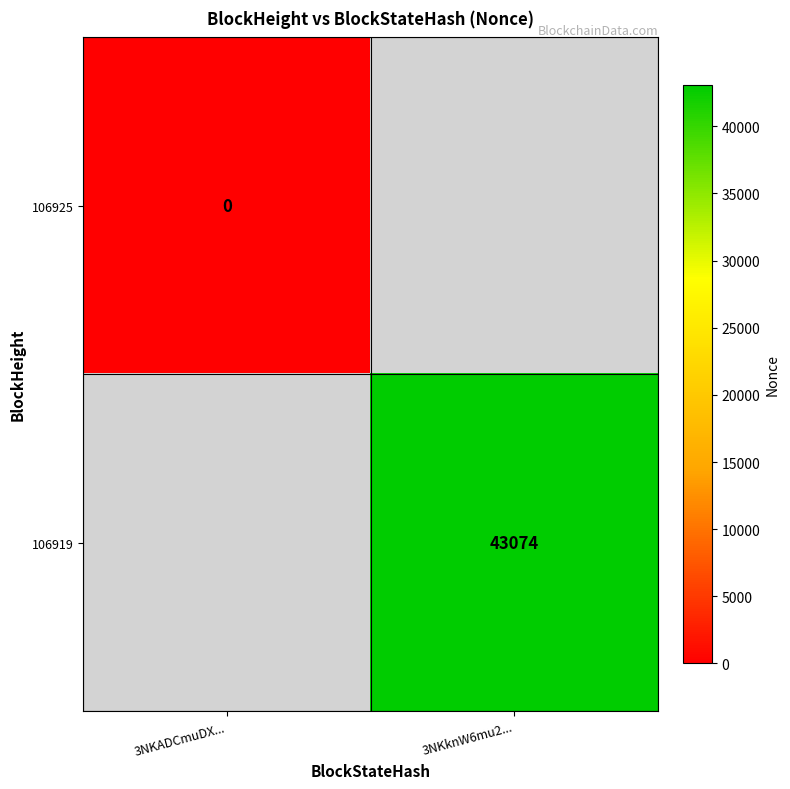

The value of 106919 at 3NKknW6mu2... is 43074. True or false?

True